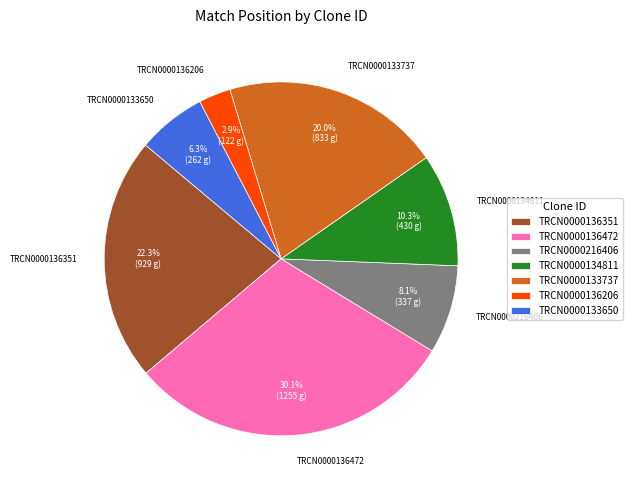

How many segments does this pie chart have?

7